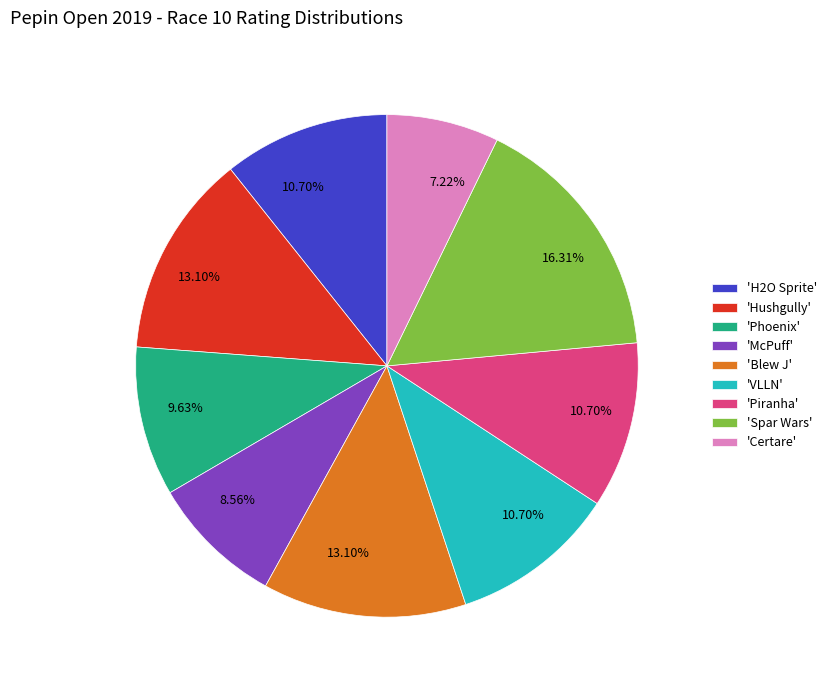

Do 'Spar Wars' and 'VLLN' together represent more than half of the pie?

No